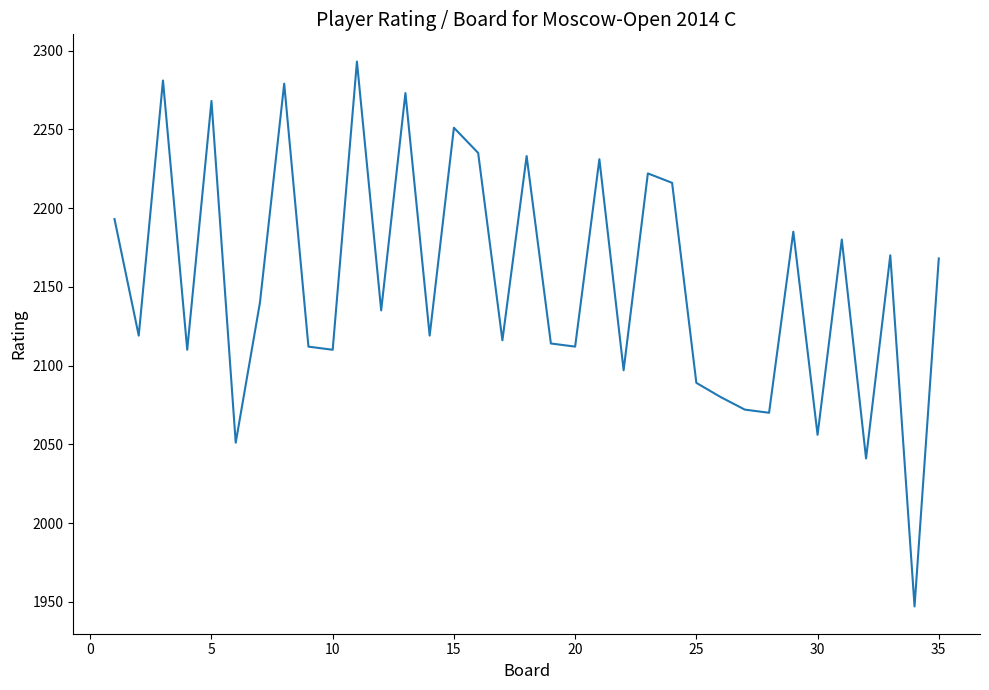

What is the difference between the maximum and minimum values?

346